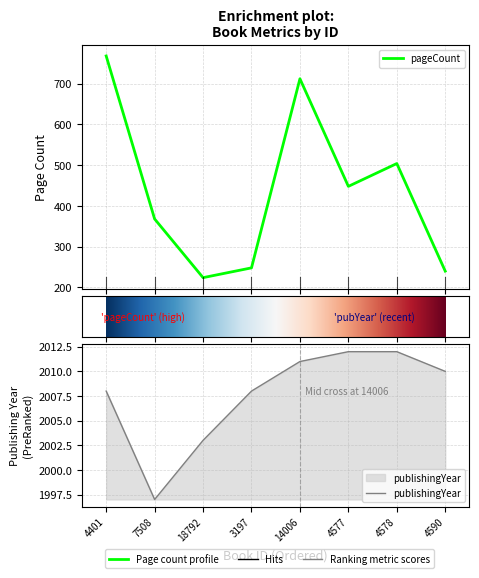

What is the greatest value displayed?

2012